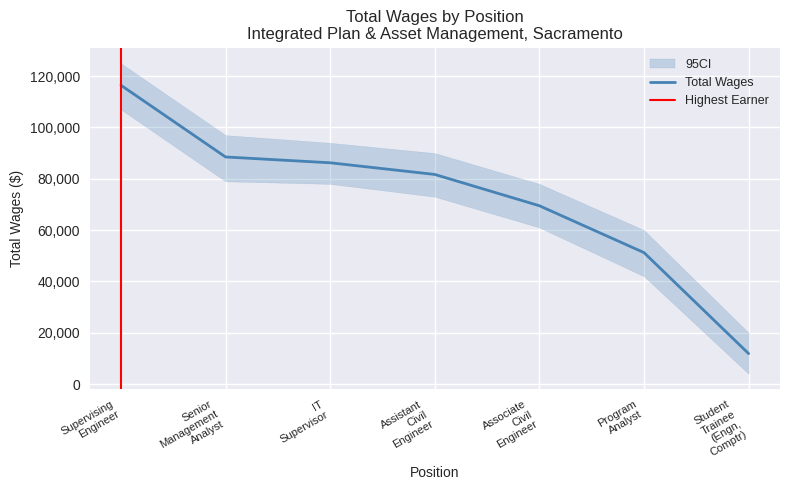

The value at Associate Civil Engineer is 69484. True or false?

True